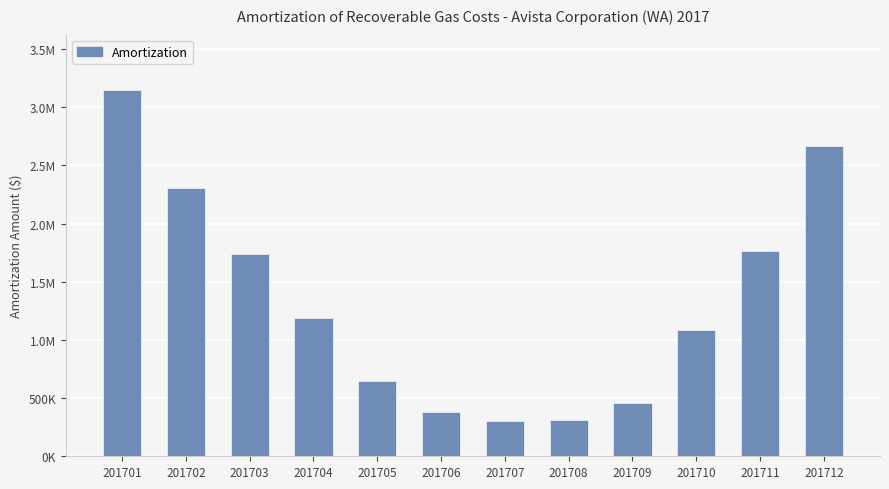

True or false: the data shows 1736541.6 at 201703.

True